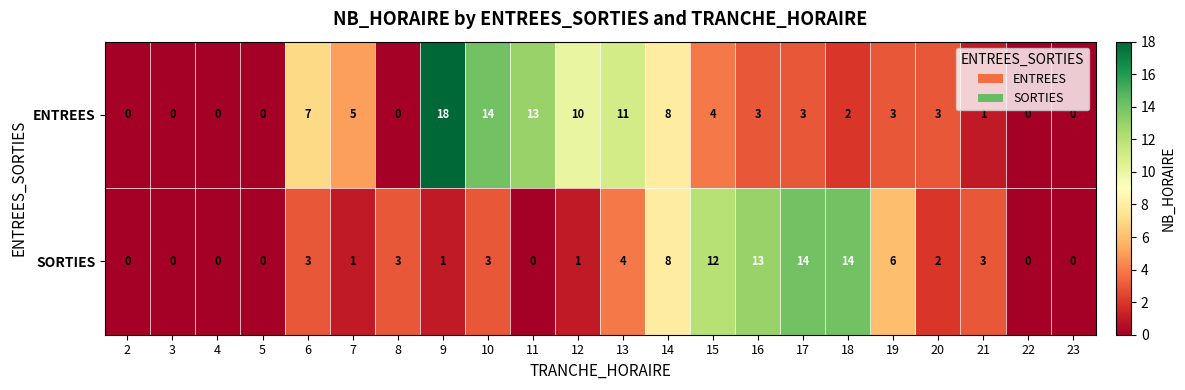

What is the difference between the maximum and minimum values in the ENTREES series?

18